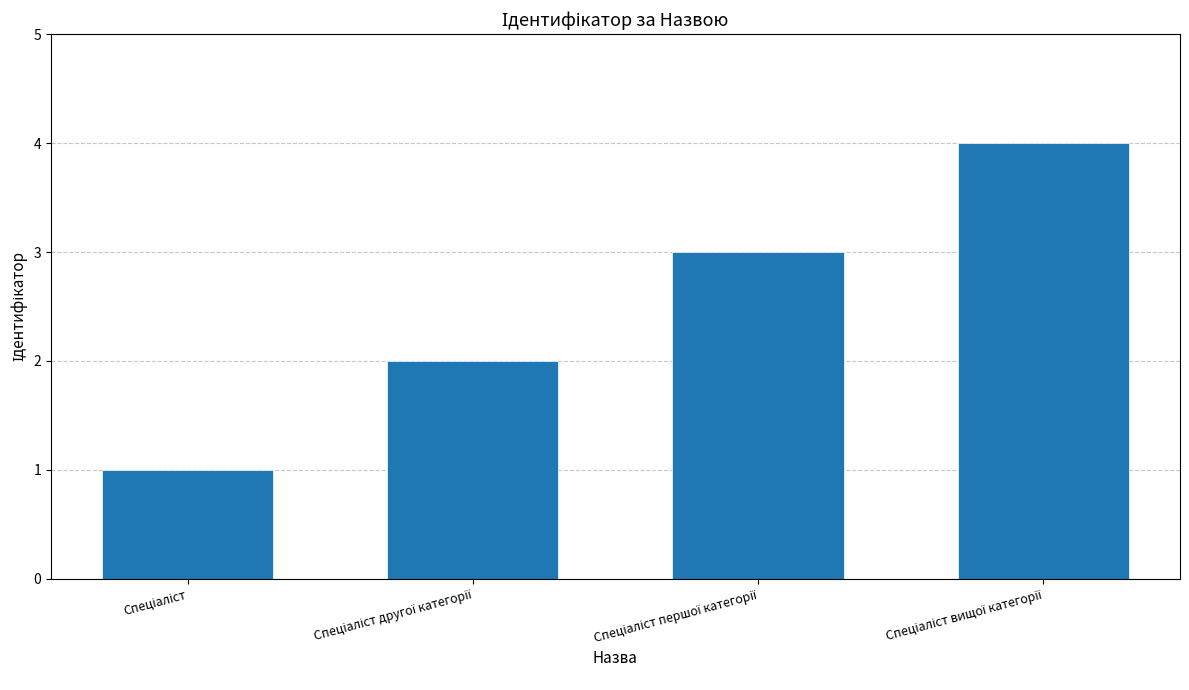

What is the greatest value displayed?

4